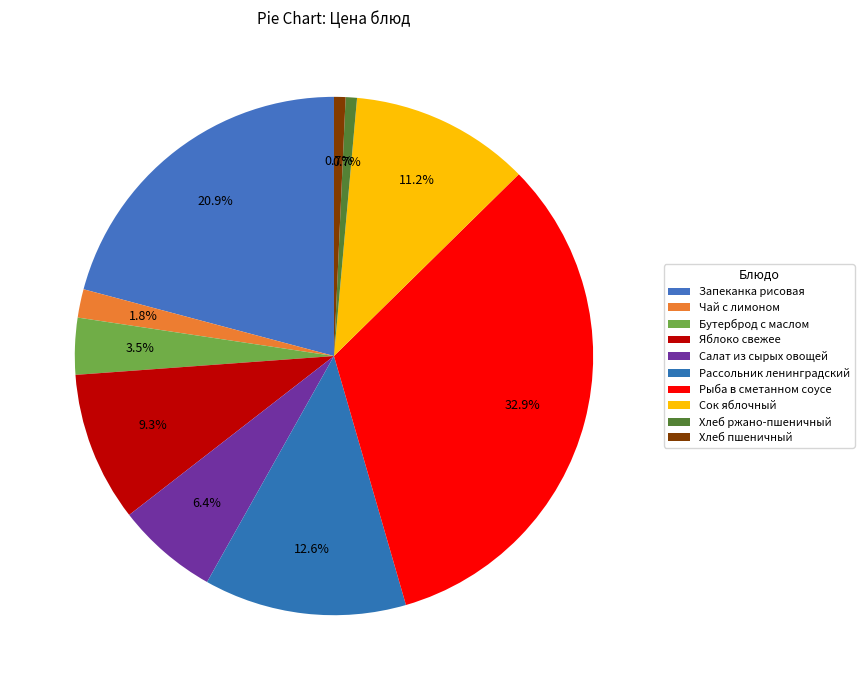

What portion of the pie excludes Салат из сырых овощей?

93.6%